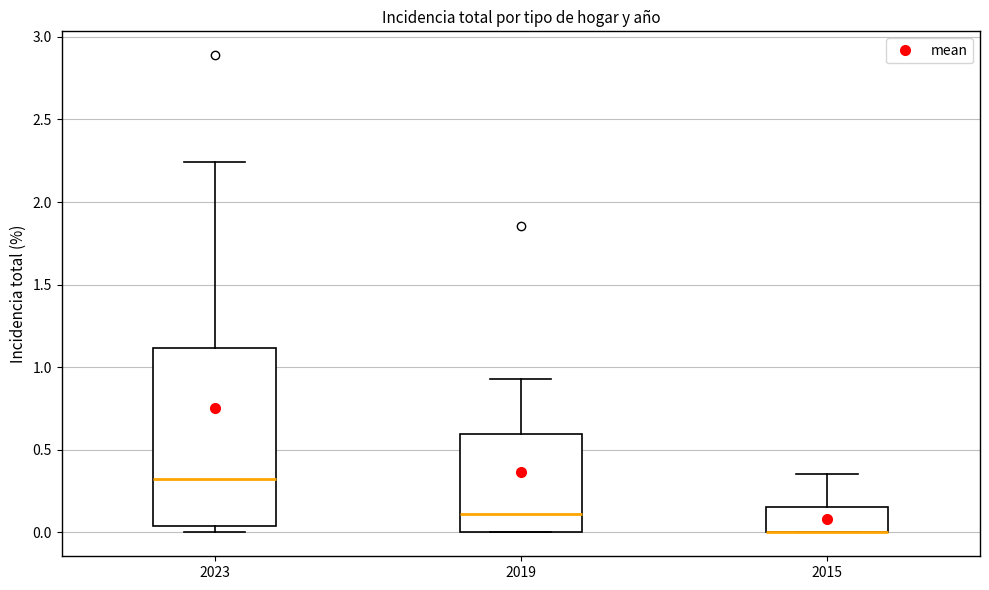

Reading left to right, transcribe this box plot: for each box, give where its median line is, the range the box spans, and where its two whiskers end, as read against the y-axis. The values are not printed on the chart, so give them approximately, as read against the axis.

2023: median 0.30, box 0.05 to 1.10, whiskers 0.00 to 2.25
2019: median 0.10, box 0.00 to 0.60, whiskers 0.00 to 0.95
2015: median 0.00 (drawn on the box's lower edge), box 0.00 to 0.15, whiskers 0.00 to 0.35